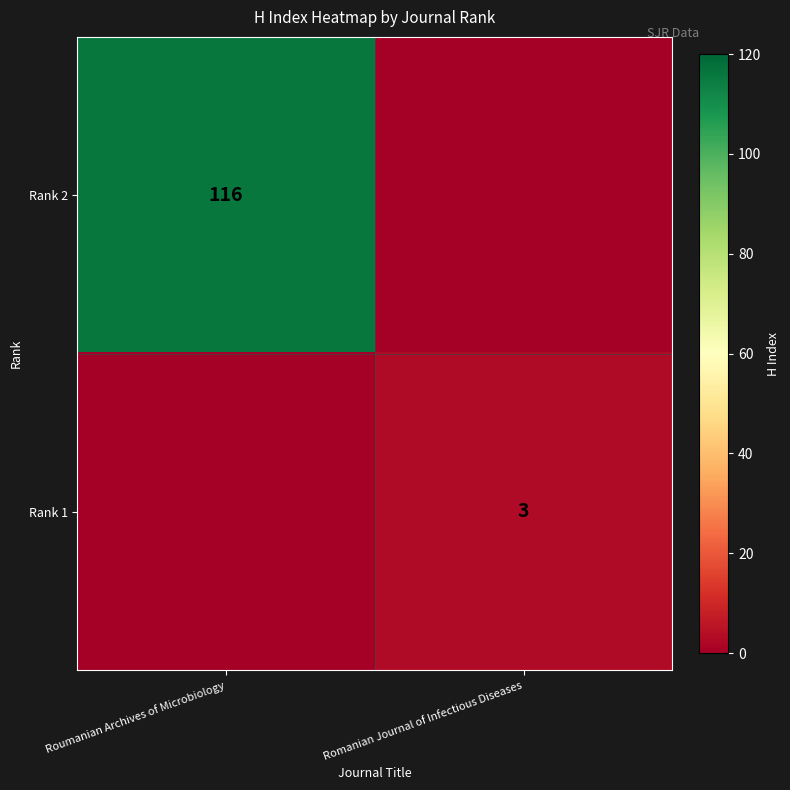

Is the value of Rank 2 at Roumanian Archives of Microbiology greater than the value of Rank 1 at Romanian Journal of Infectious Diseases?

Yes